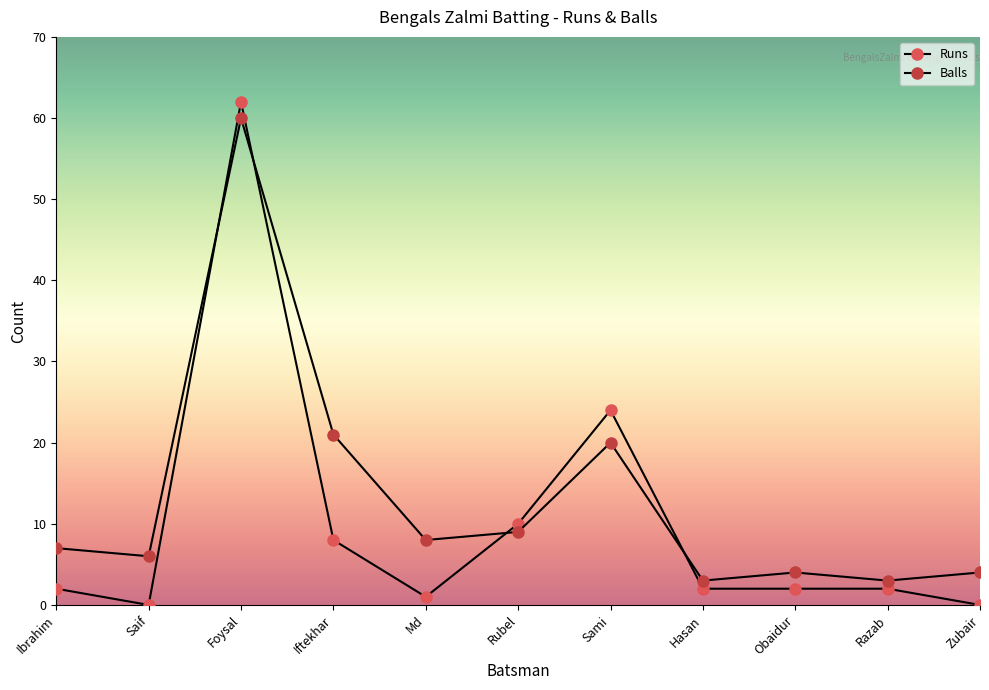

Is this an area chart (filled region under the line)?

No